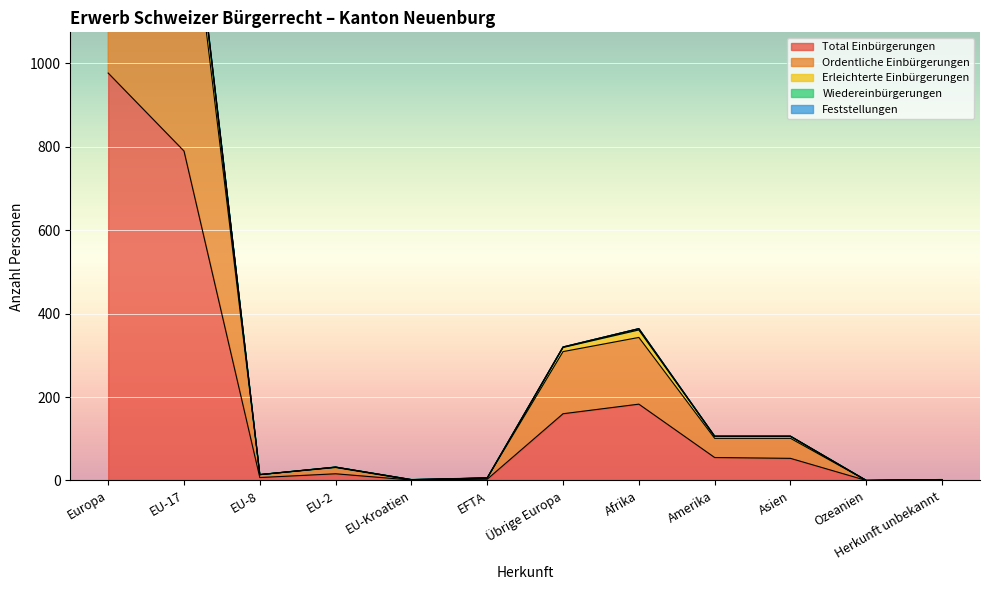

How many data points in Erleichterte Einbürgerungen are above 106?

4